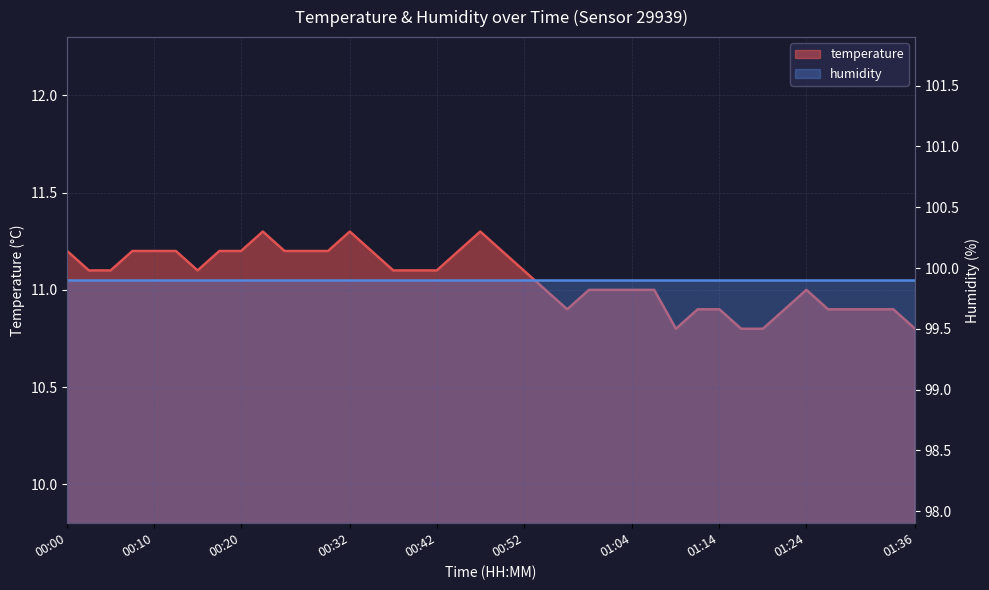

Does the chart have visible grid lines?

Yes